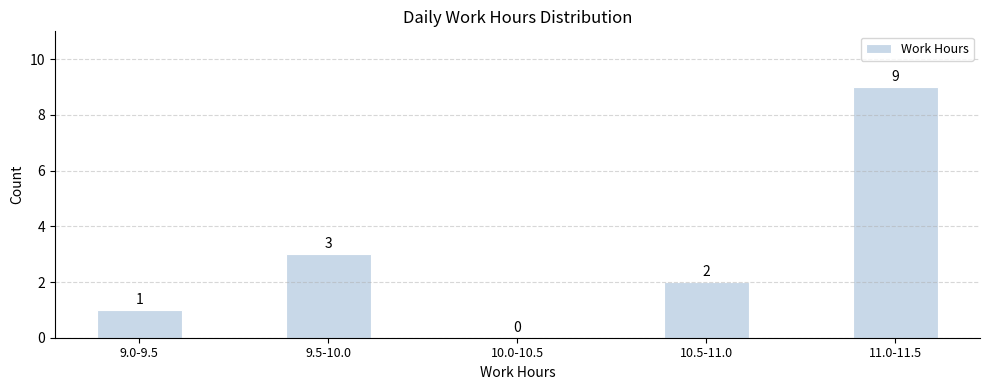

Reading left to right, what are all the values shown in this chart?

9.0-9.5=1	9.5-10.0=3	10.0-10.5=0	10.5-11.0=2	11.0-11.5=9